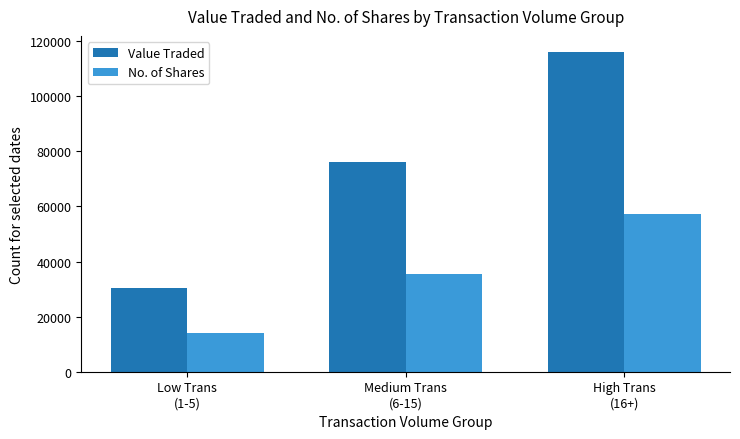

Count the No. of Shares values in the range 14165 to 57188.

3